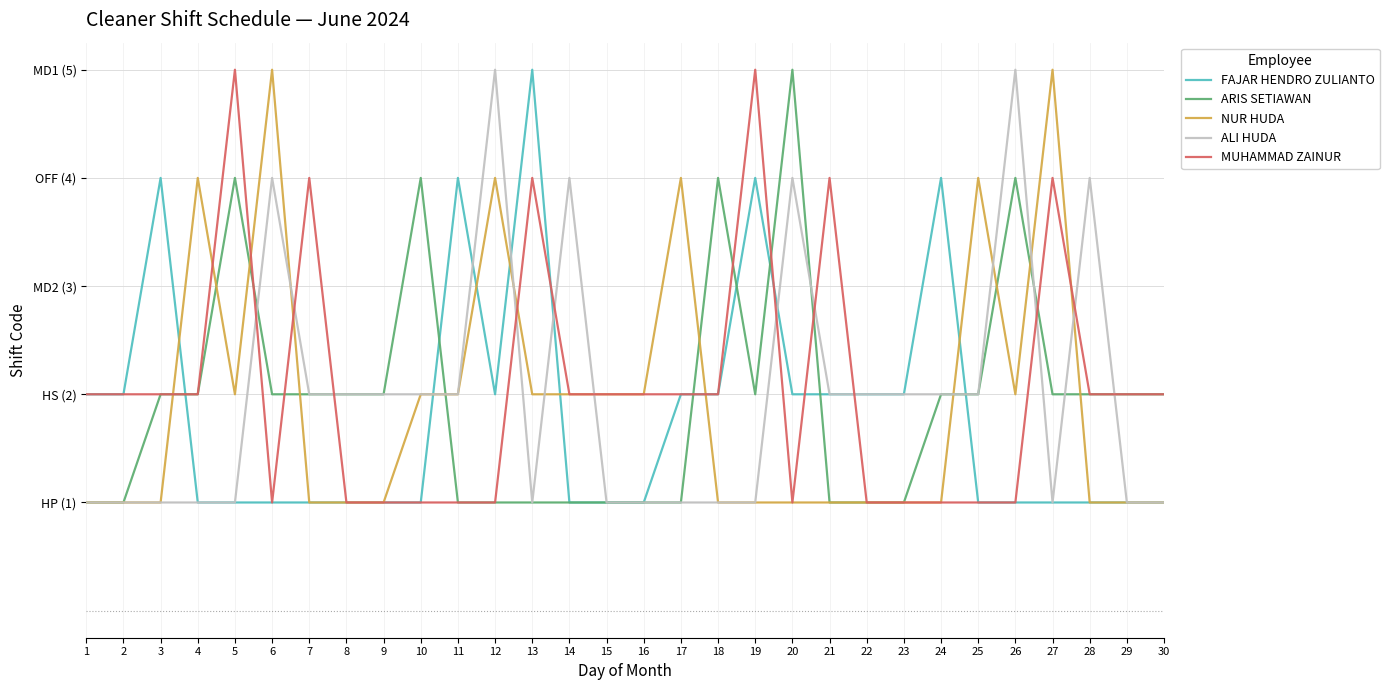

True or false: FAJAR HENDRO ZULIANTO has a value of 1 at 18.

False